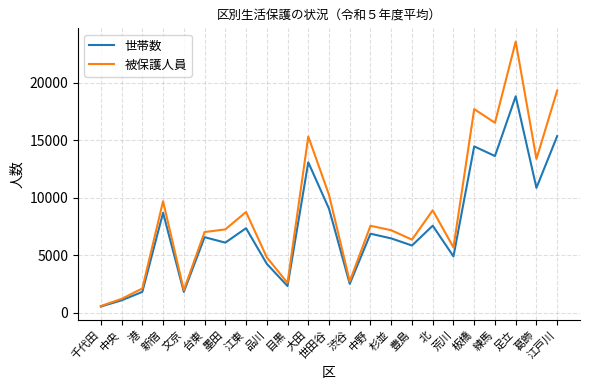

How many lines are shown in the chart?

2